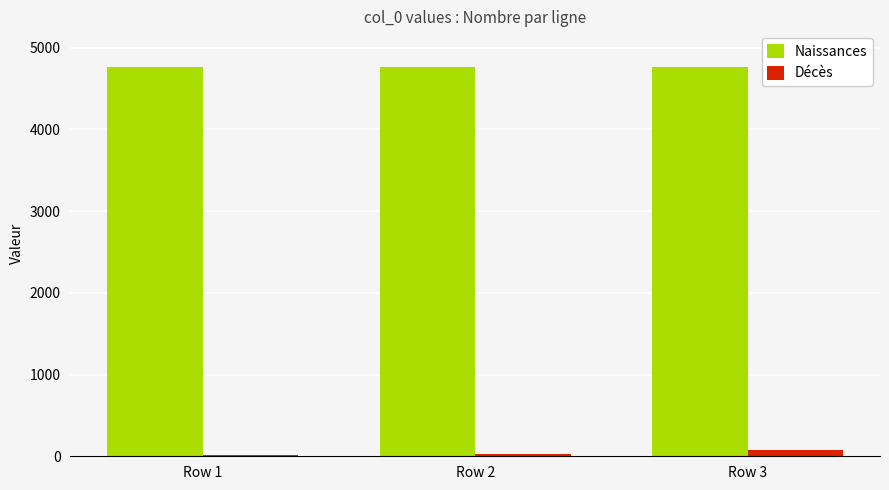

What is the maximum value for Décès?

72